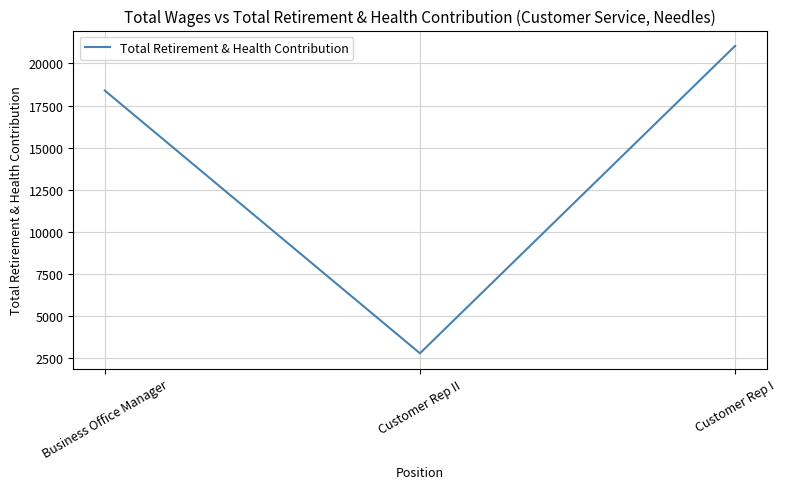

How many values are between 2785 and 21039?

3